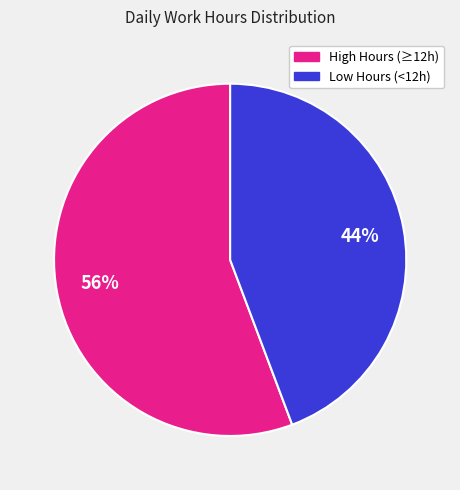

Does any single category account for the majority?

Yes